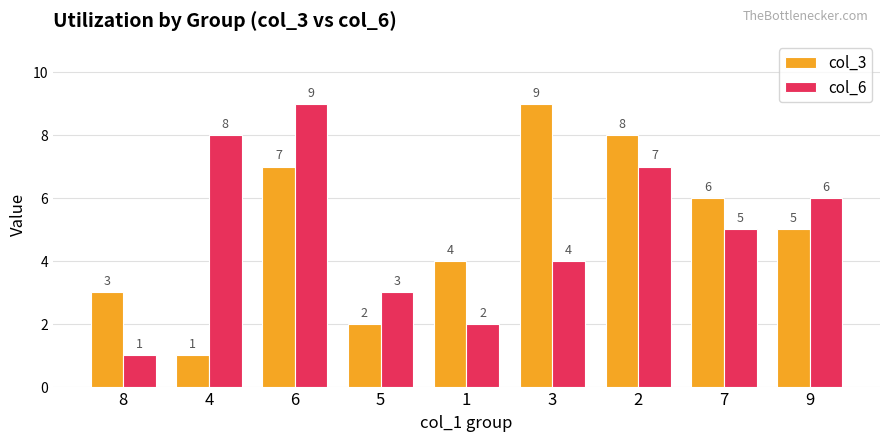

What is the difference between the maximum and minimum values in the col_3 series?

8